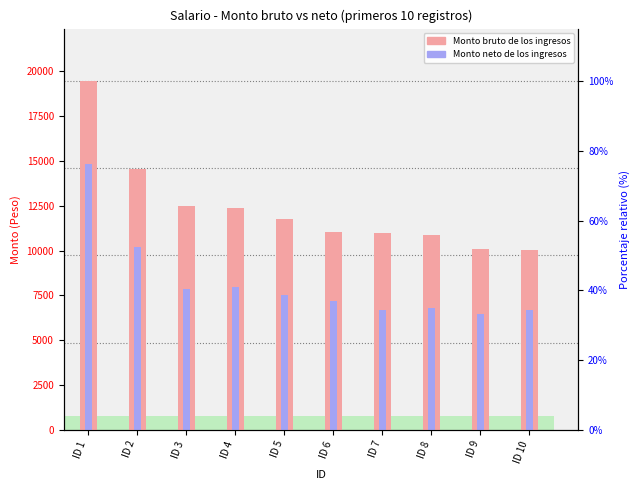

The Monto bruto de los ingresos series shows 11001.3 at ID 7. True or false?

True